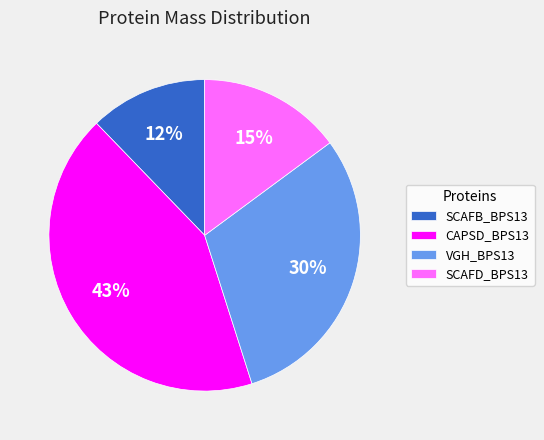

The SCAFD_BPS13 slice represents 15% of the pie. True or false?

True